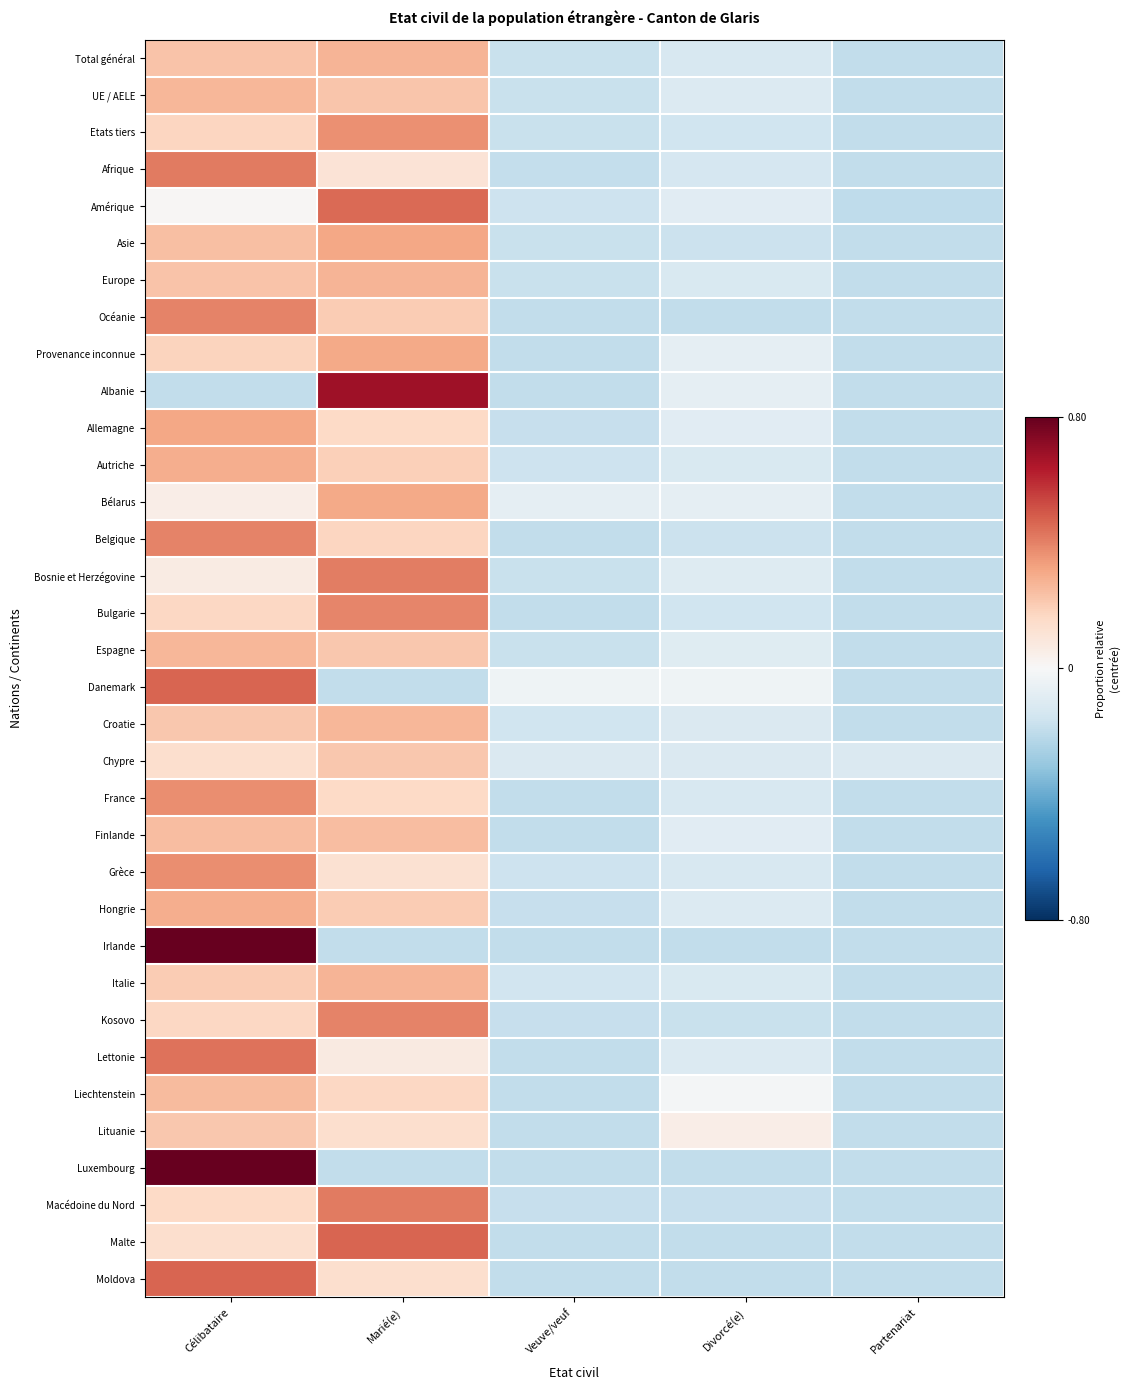

What is the minimum value shown in the chart?

-0.2